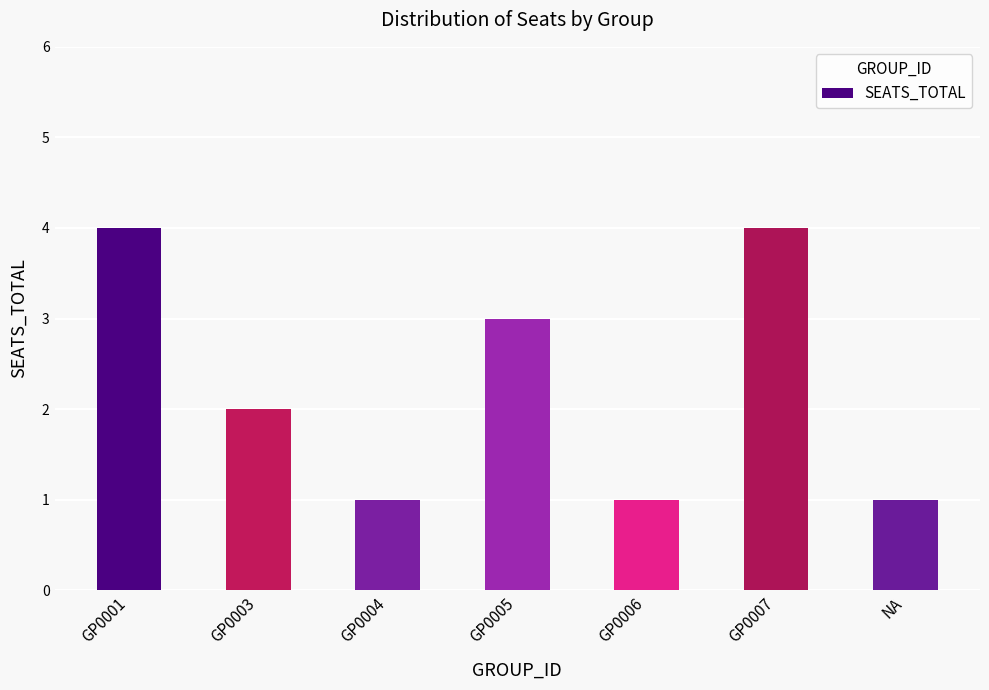

Is it true that the value at GP0005 is 5?

False